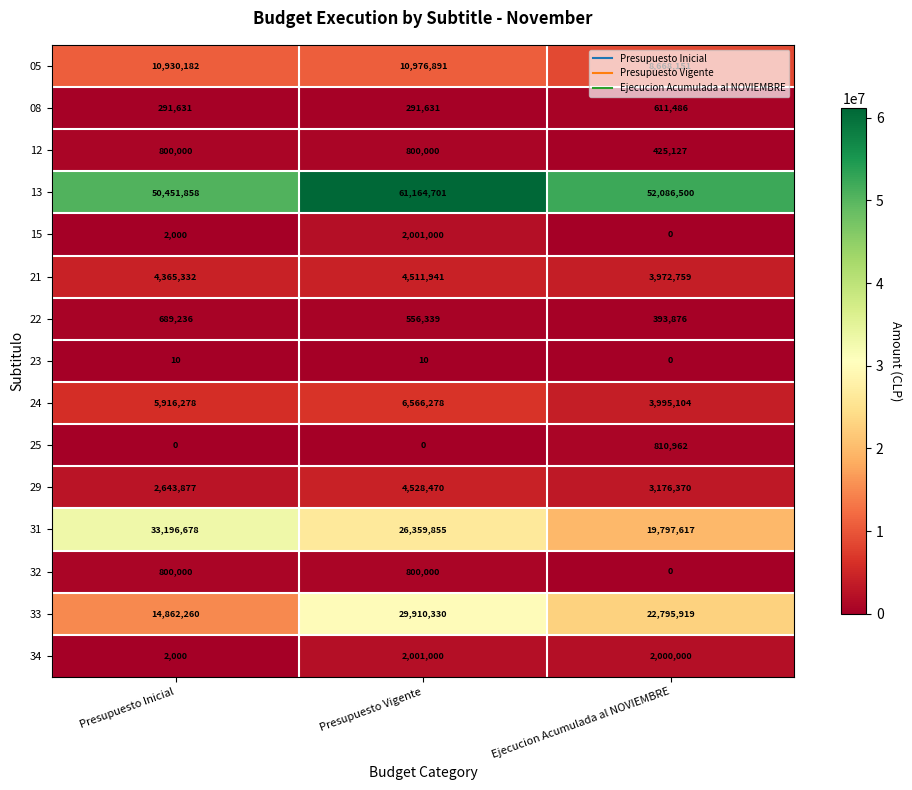

How many categories are shown in the chart?

3